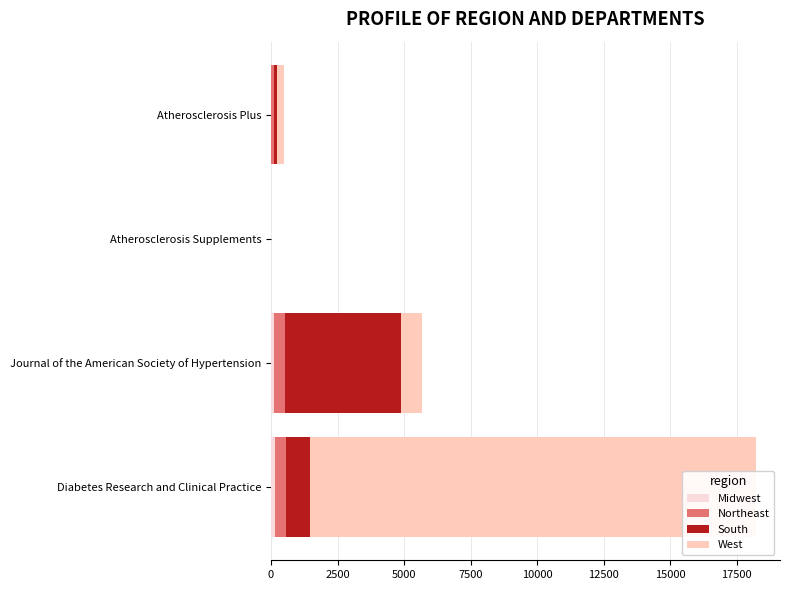

Reading left to right, what are all the values shown in this chart?

Midwest: 140	122	0	4
Northeast: 440	419	0	112
South: 881	4346	0	116
West: 16751	773	0	250